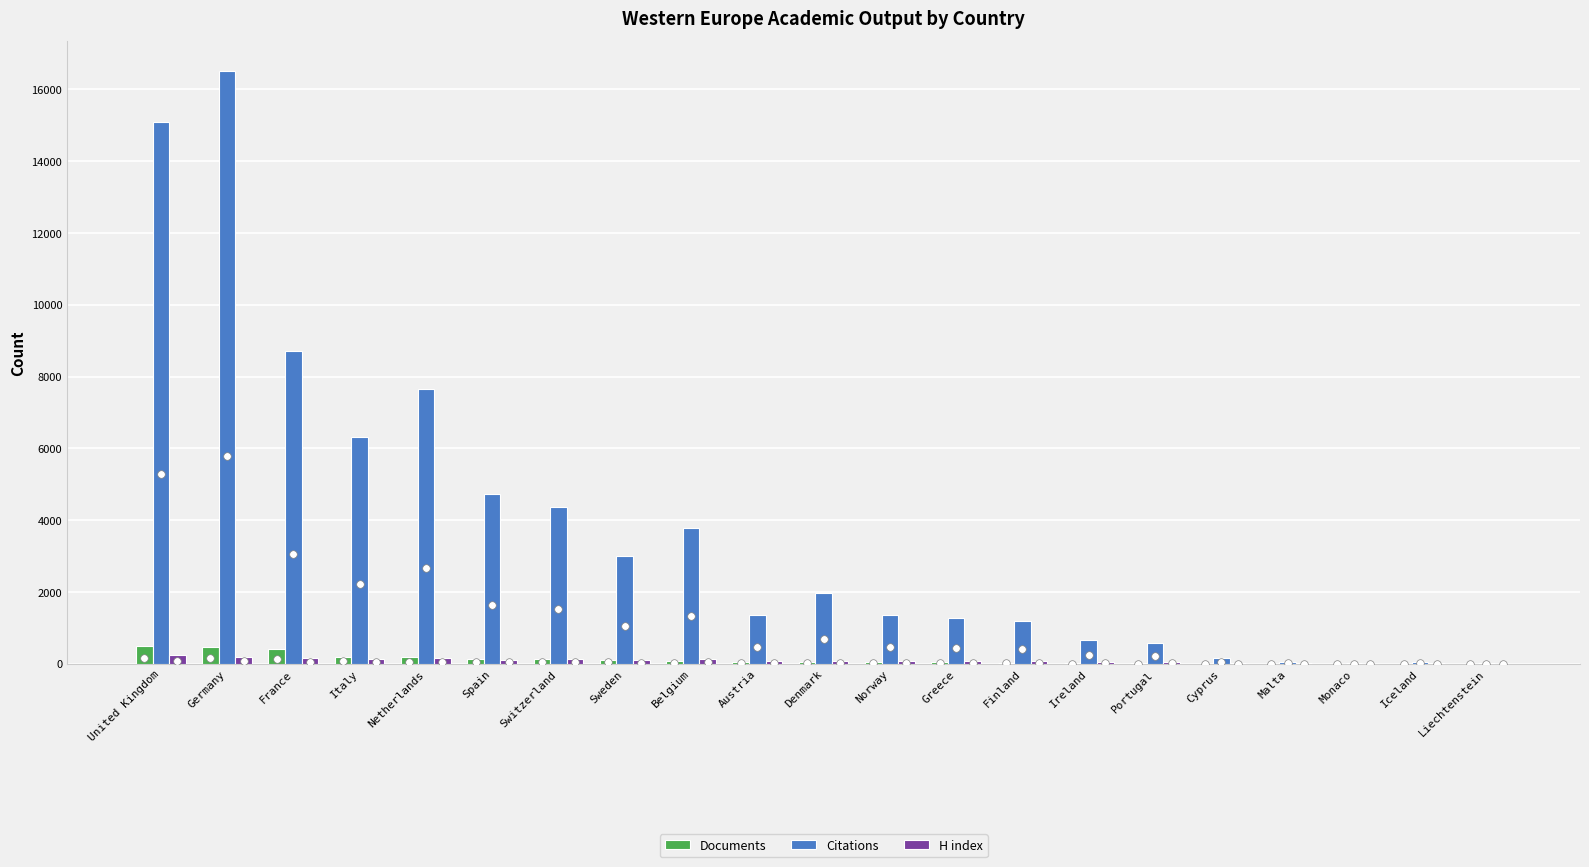

Which series has the largest Y range (max minus min)?

Citations